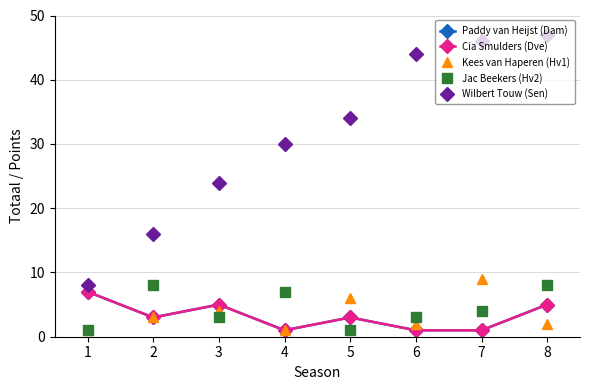

Does the chart have visible grid lines?

Yes